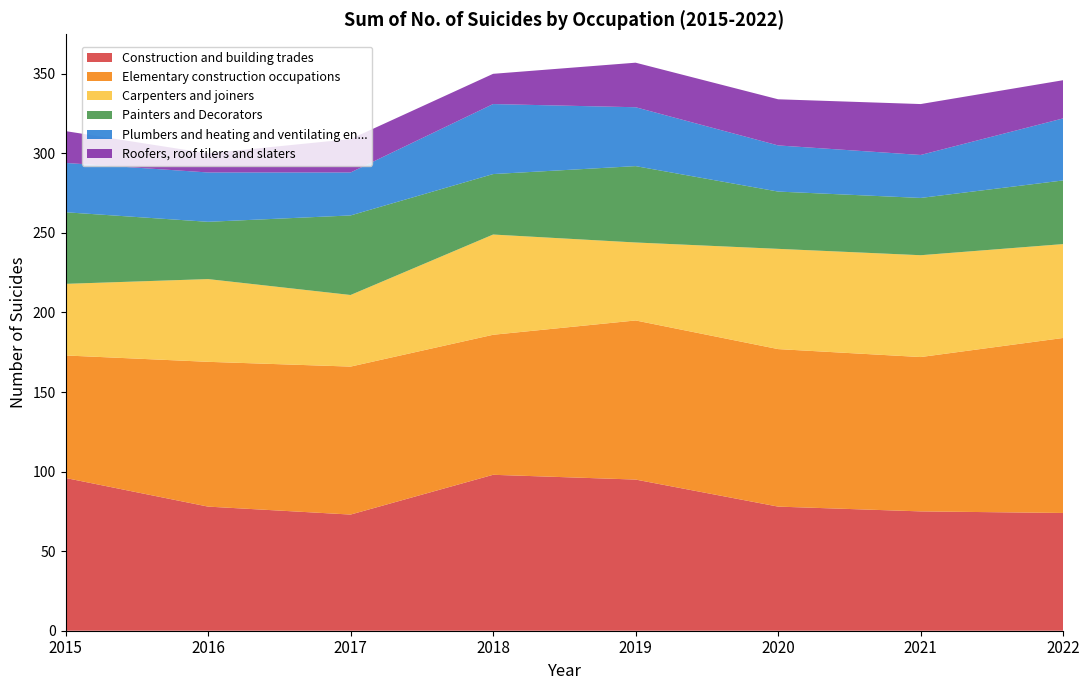

Reading right to left, transcribe all the data shown in this chart.

Construction and building trades: 74	75	78	95	98	73	78	96
Elementary construction occupations: 110	97	99	100	88	93	91	77
Carpenters and joiners: 59	64	63	49	63	45	52	45
Painters and Decorators: 40	36	36	48	38	50	36	45
Plumbers and heating and ventilating en...: 39	27	29	37	44	27	31	31
Roofers, roof tilers and slaters: 24	32	29	28	19	21	12	20